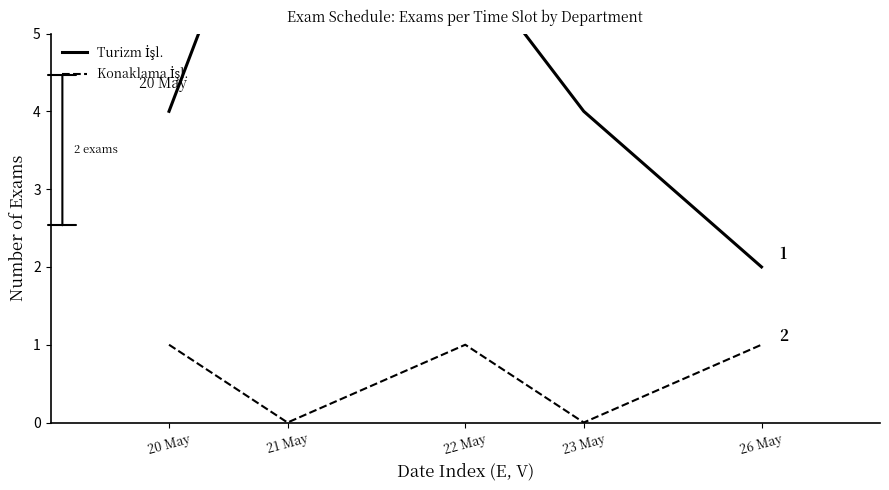

Is this an area chart (filled region under the line)?

No